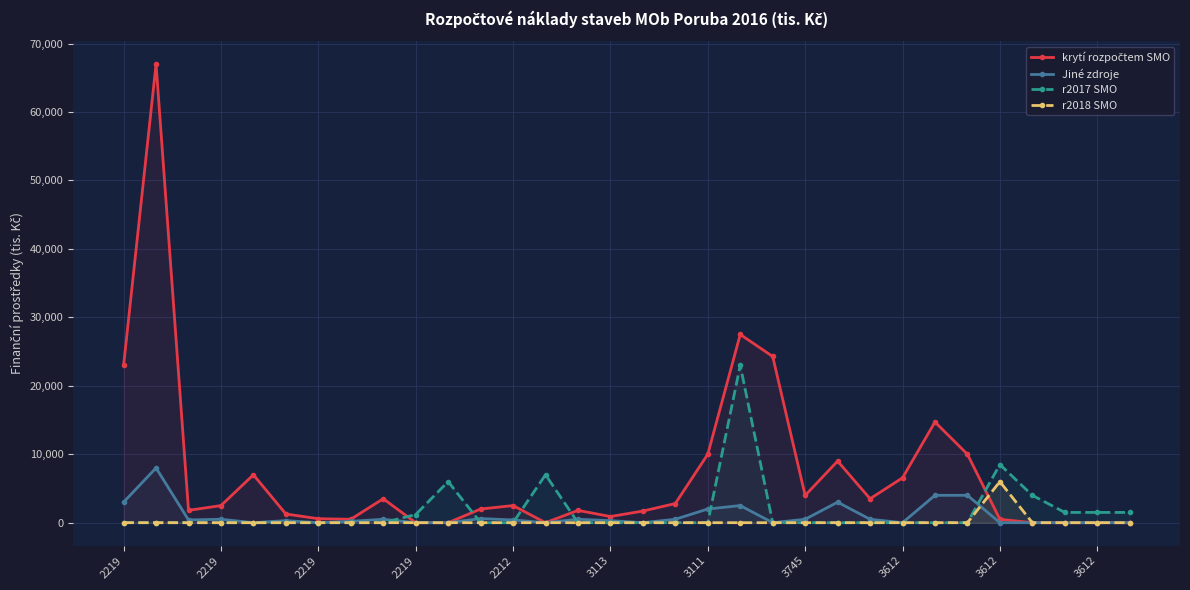

Does the chart display data point markers on the line(s)?

Yes